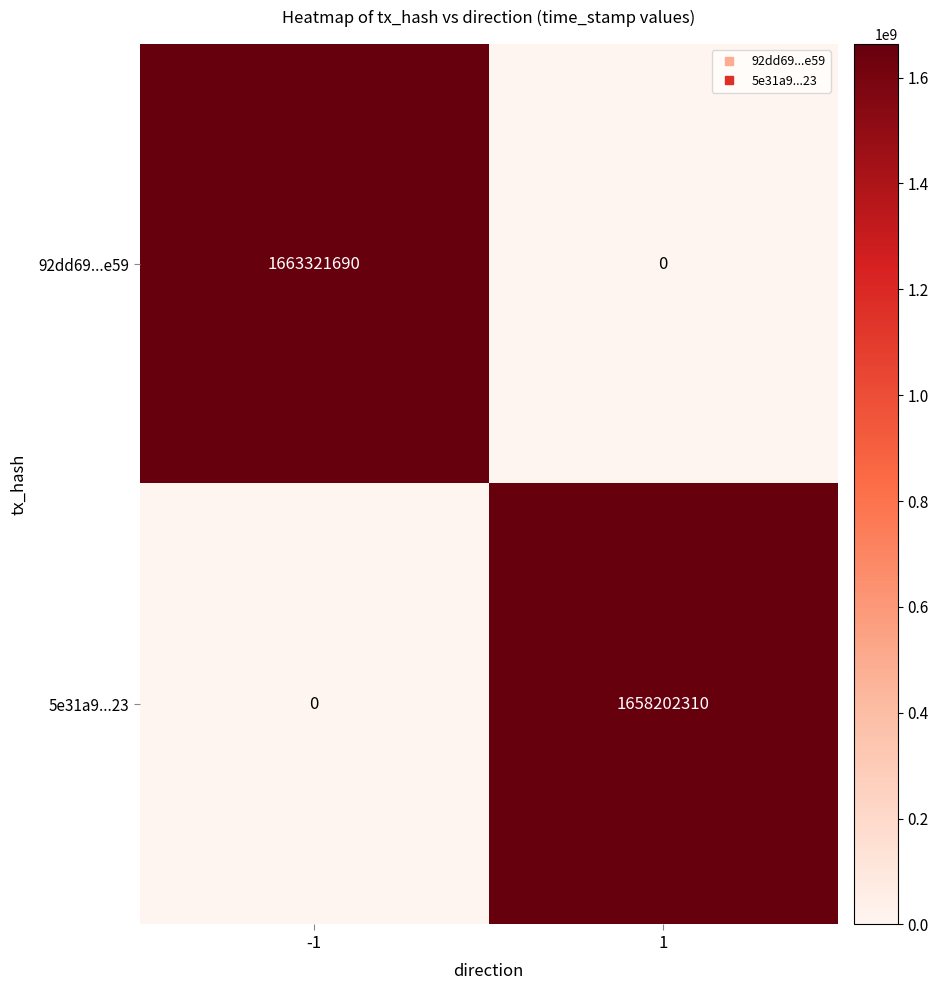

Reading right to left, transcribe all the data shown in this chart.

92dd69...e59: 0	1663321690
5e31a9...23: 1658202310	0